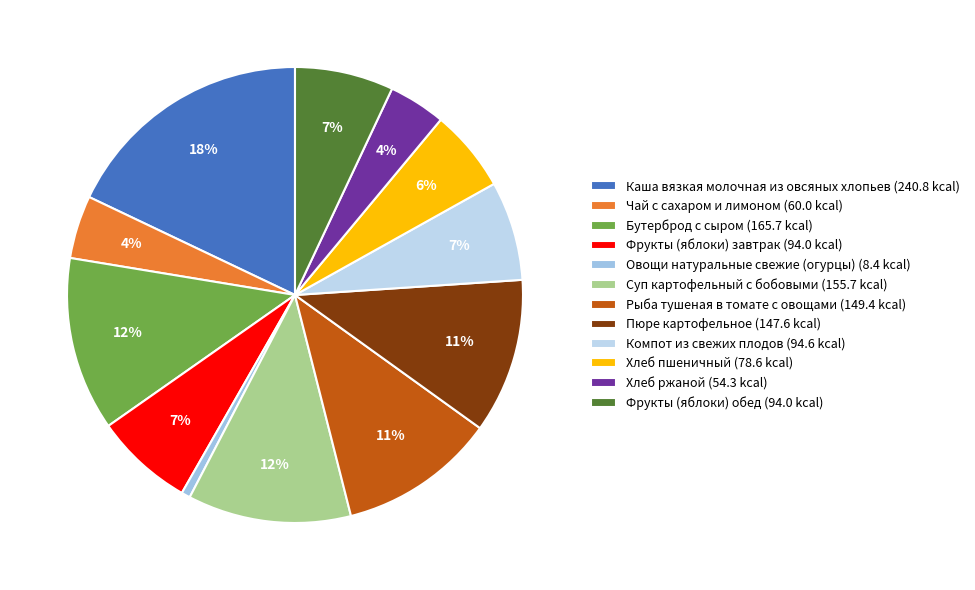

How many segments does this pie chart have?

12